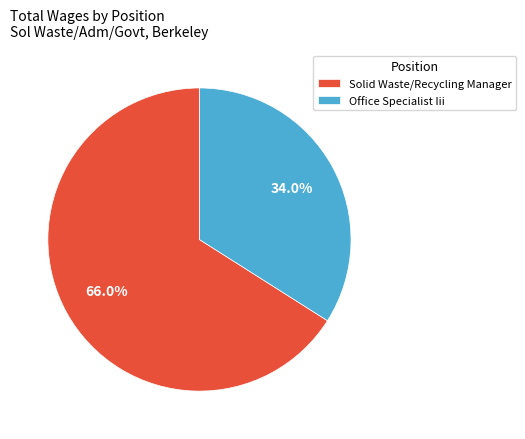

Is Solid Waste/Recycling Manager the majority of the pie?

Yes